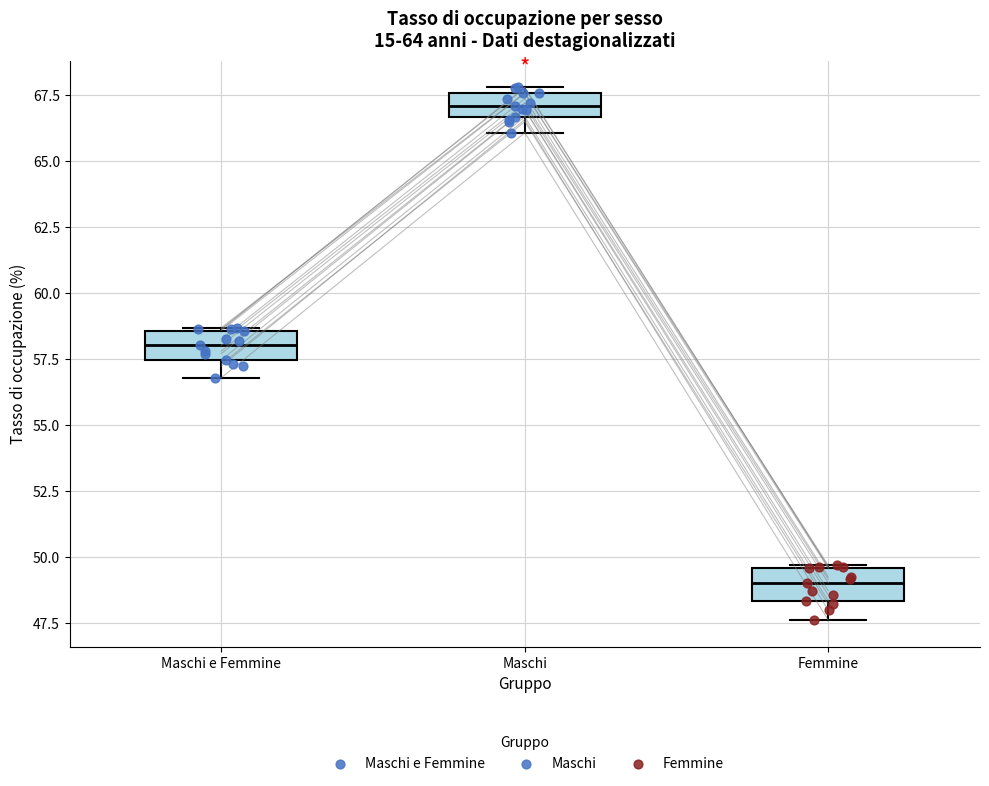

Reading left to right, transcribe this box plot: for each box, give where its median line is, the range the box spans, and where its two whiskers end, as read against the y-axis. The values are not printed on the chart, so give them approximately, as read against the axis.

Maschi e Femmine: median 58.0, box 57.5 to 58.5, whiskers 57.0 to 58.5
Maschi: median 67.0, box 66.5 to 67.5, whiskers 66.0 to 68.0
Femmine: median 49.0, box 48.5 to 49.5, whiskers 47.5 to 49.5